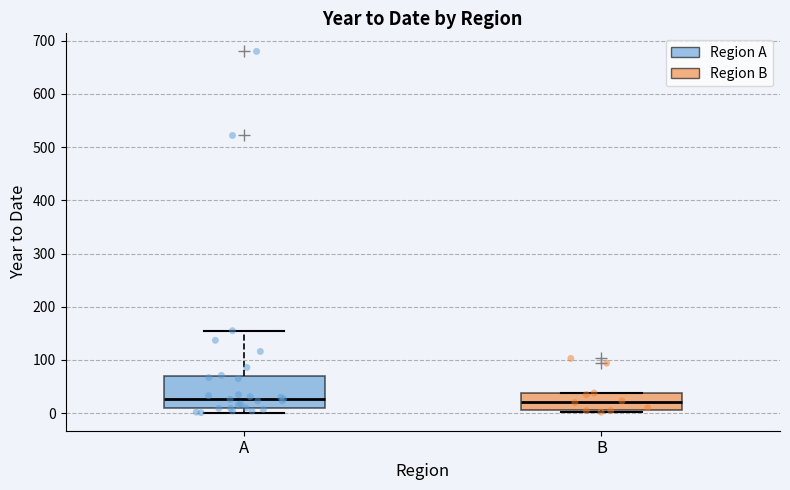

Where is the lower edge of the box for B on the y-axis? The values are not printed on the chart, so give them approximately, as read against the axis.

10